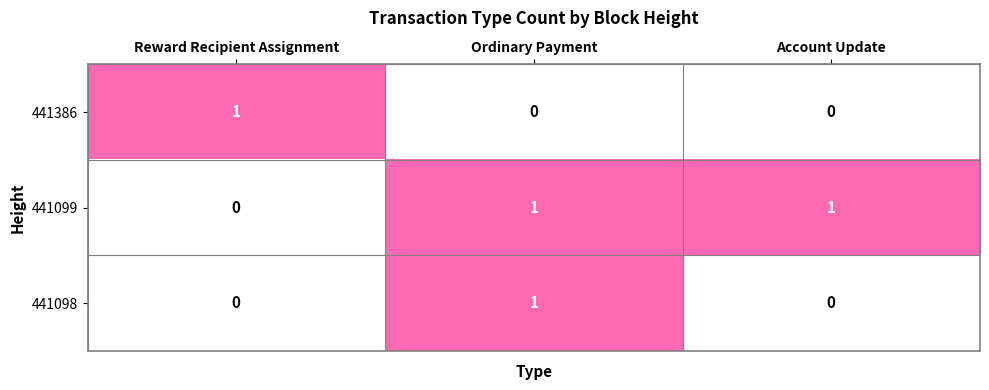

The 441098 series shows -1 at Account Update. True or false?

False